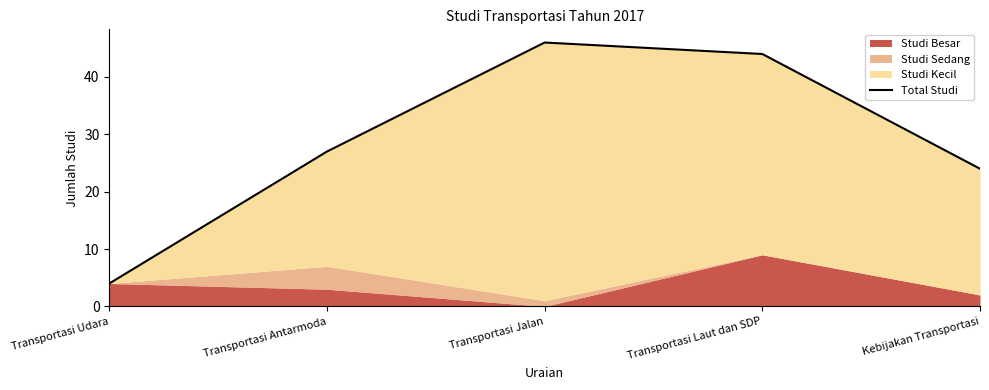

List the labels in order of value, largest first.

Transportasi Jalan, Transportasi Laut dan SDP, Transportasi Antarmoda, Kebijakan Transportasi, Transportasi Udara